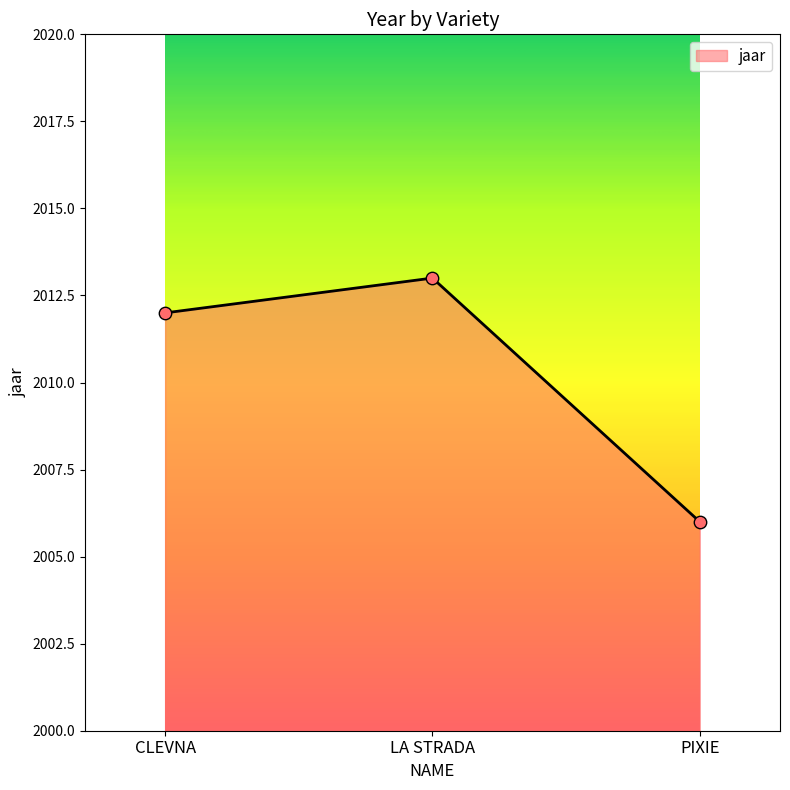

Between LA STRADA and PIXIE, which is larger?

LA STRADA